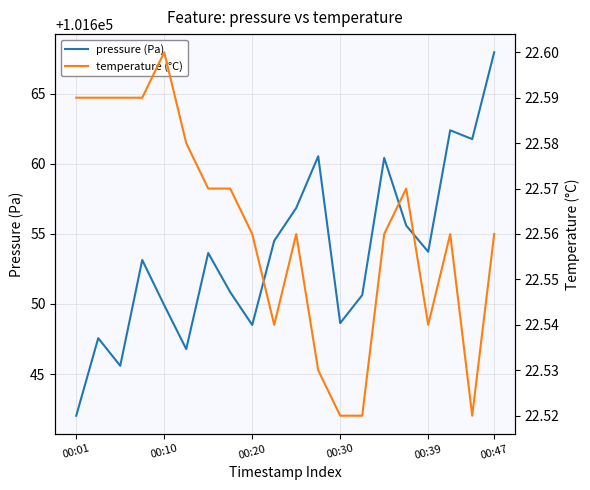

Is it true that pressure (Pa) equals 101649.9 at 00:10?

True